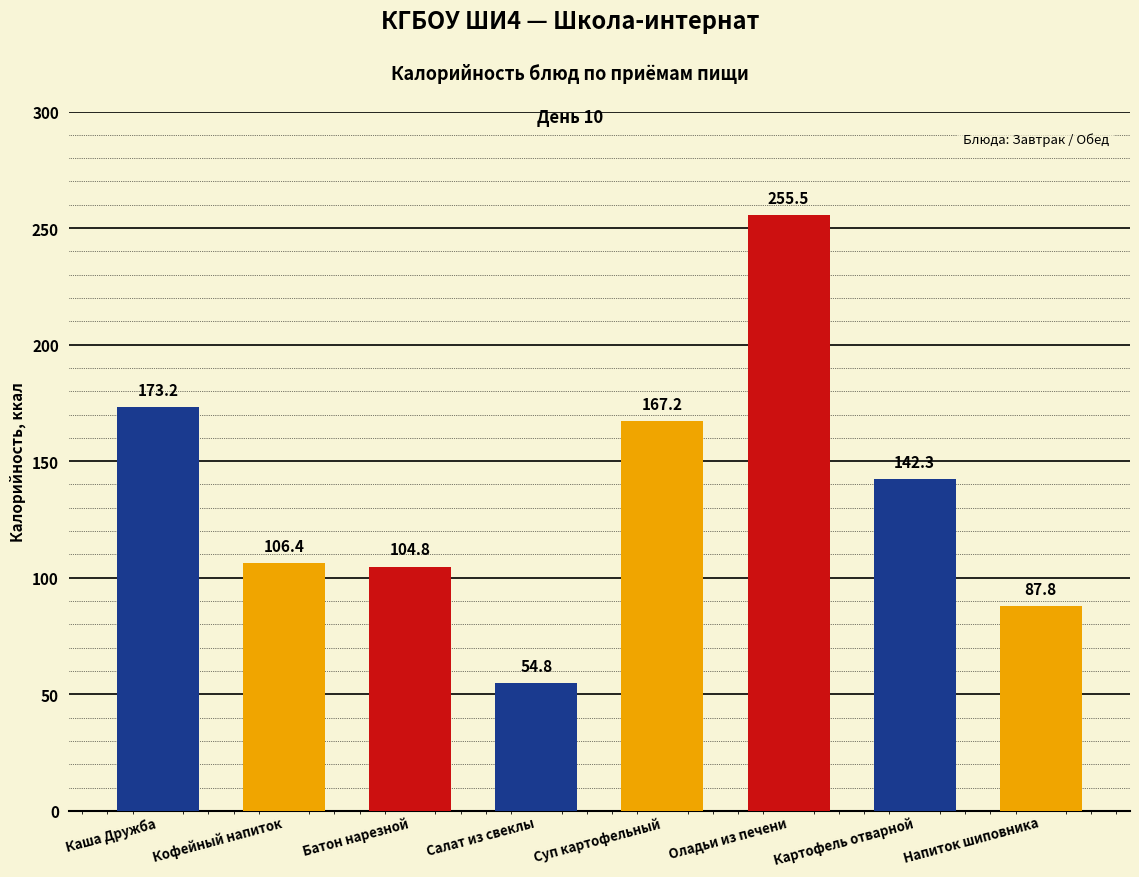

What is the minimum value shown in the chart?

54.8